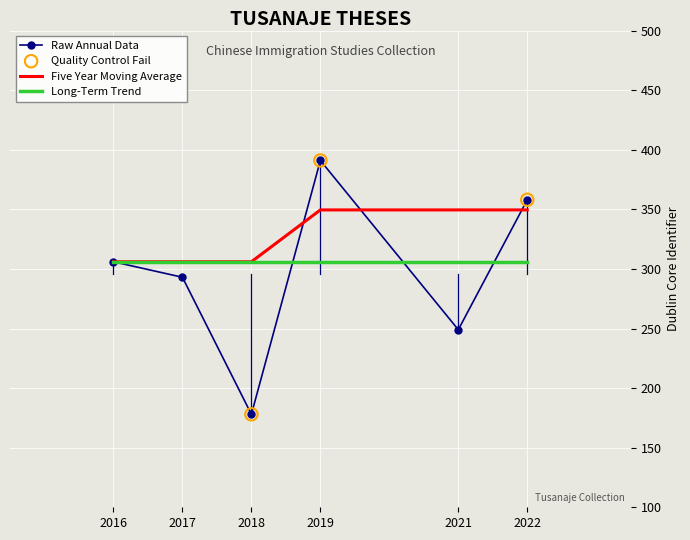

At how many categories does at least one series exceed 308?

3